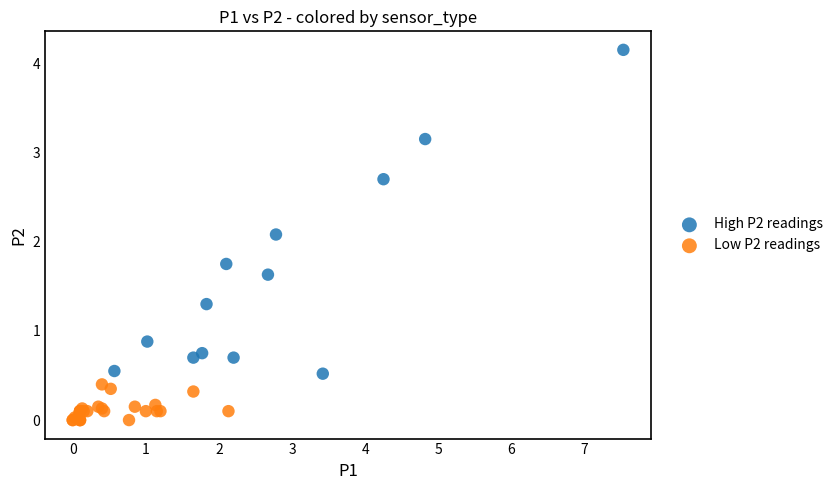

Which series contains the lowest Y value?

Low P2 readings